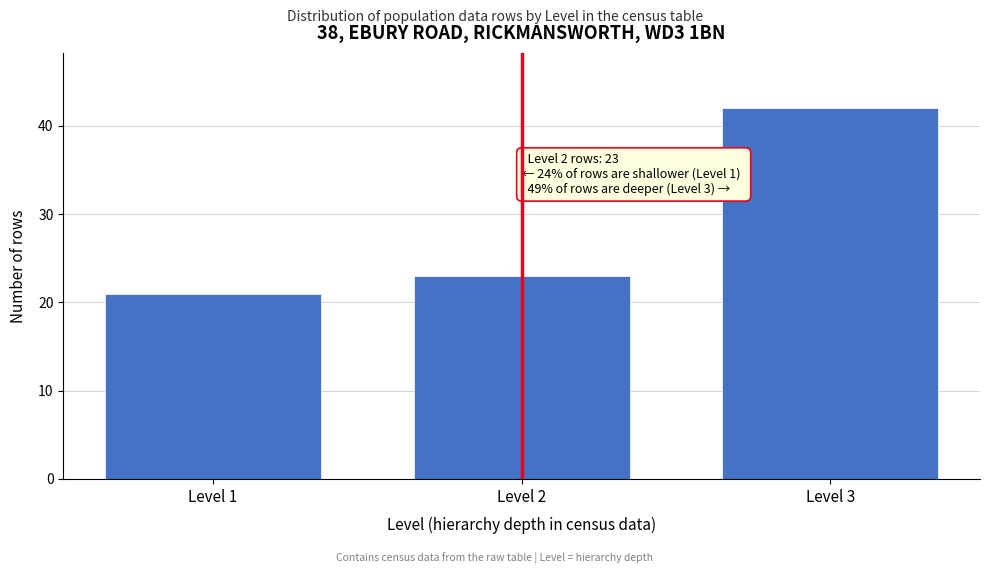

Reading left to right, transcribe all the data shown in this chart.

Level 1=21	Level 2=23	Level 3=42